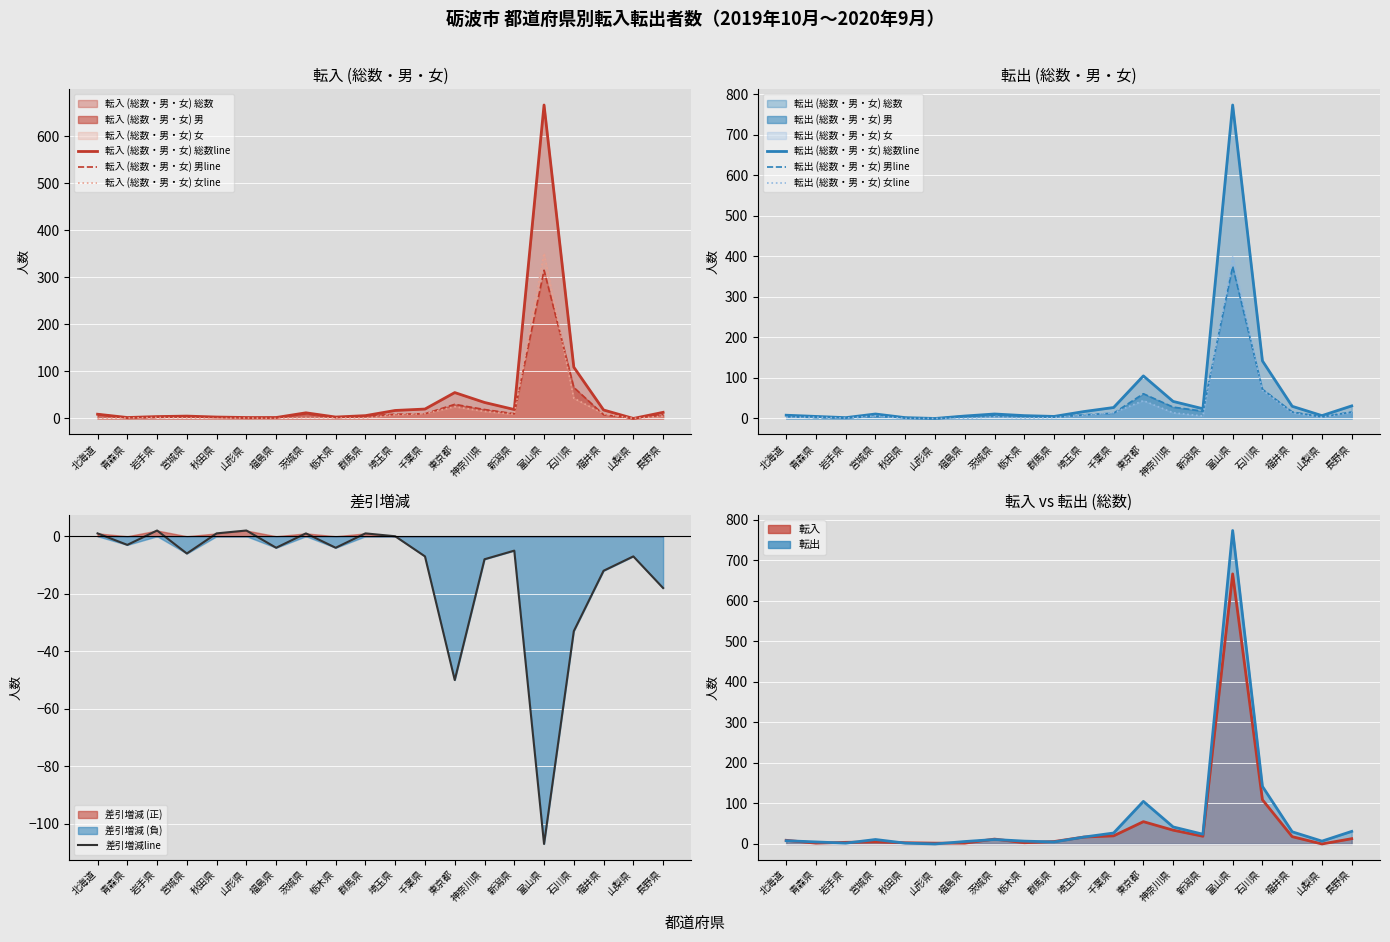

What is the sum of all 転出総数 values?

1255